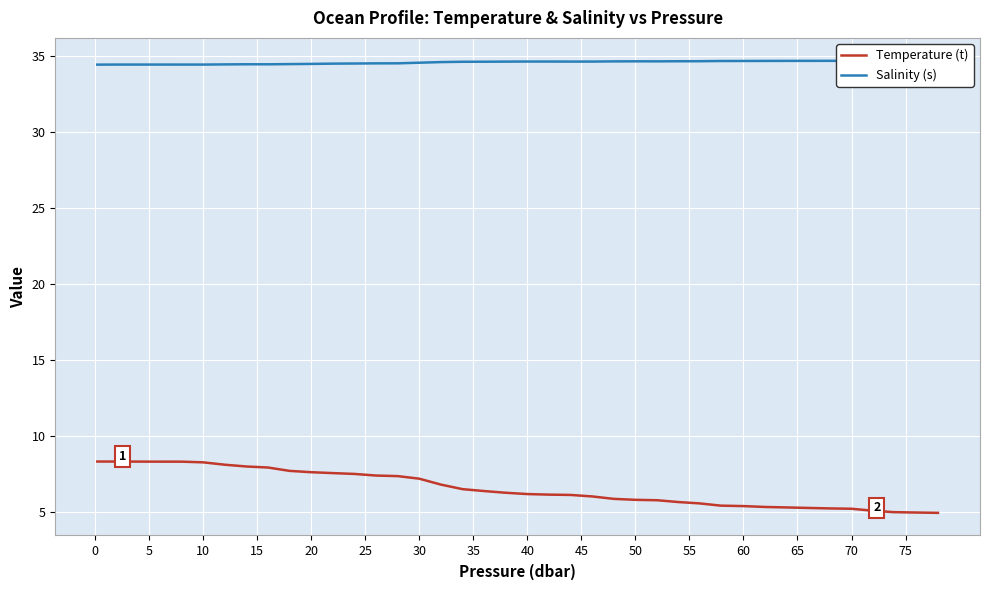

The Temperature (t) series shows 6.2 at 40. True or false?

True